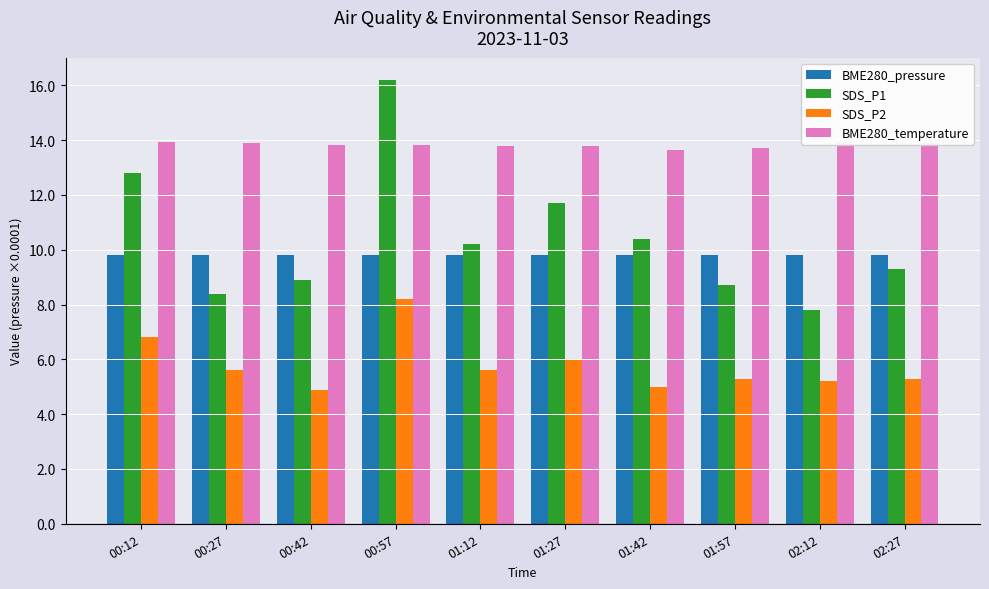

Does the chart contain any negative values?

No